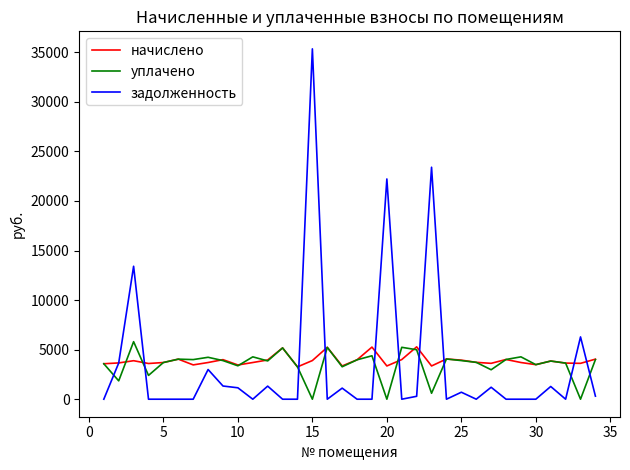

After their last crossing, which series has the higher values: уплачено or задолженность?

уплачено